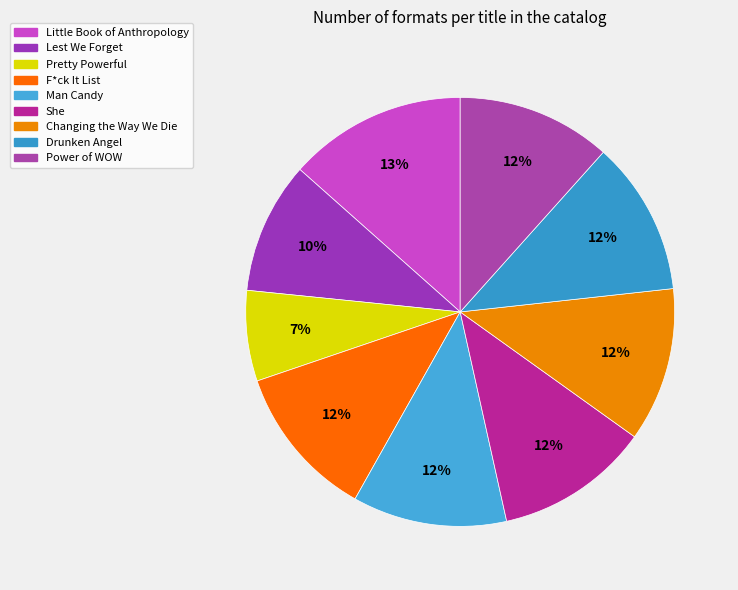

Which category has the smallest portion of the pie?

Pretty Powerful